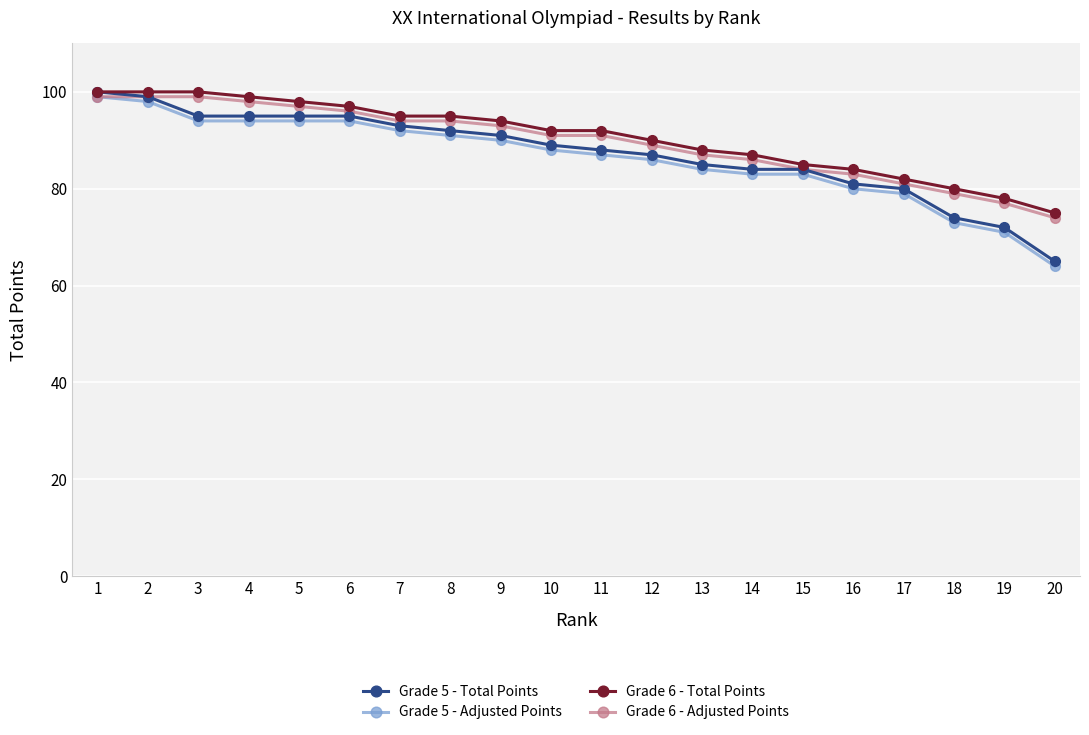

Which label corresponds to the smallest value in the chart?

20